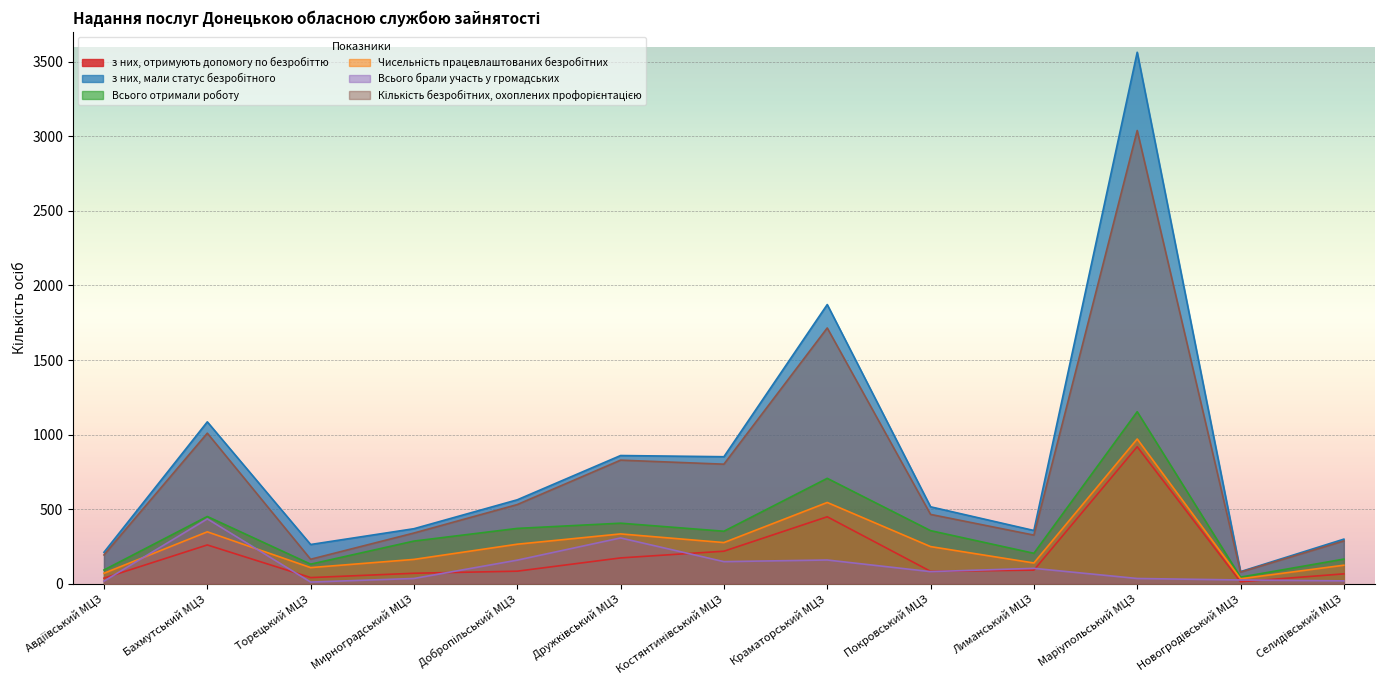

Rank the series at Маріупольський МЦЗ from lowest to highest value.

Всього брали участь у громадських, з них, отримують допомогу по безробіттю, Чисельність працевлаштованих безробітних, Всього отримали роботу, Кількість безробітних, охоплених профорієнтацією, з них, мали статус безробітного